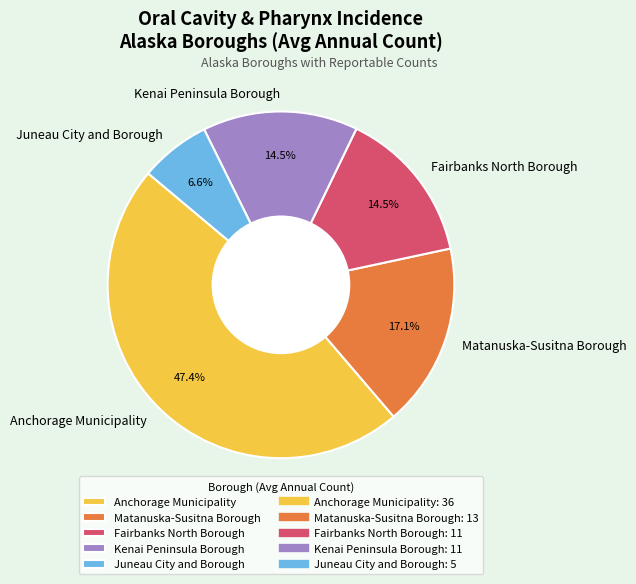

To the nearest percent, what is the average slice percentage?

20%